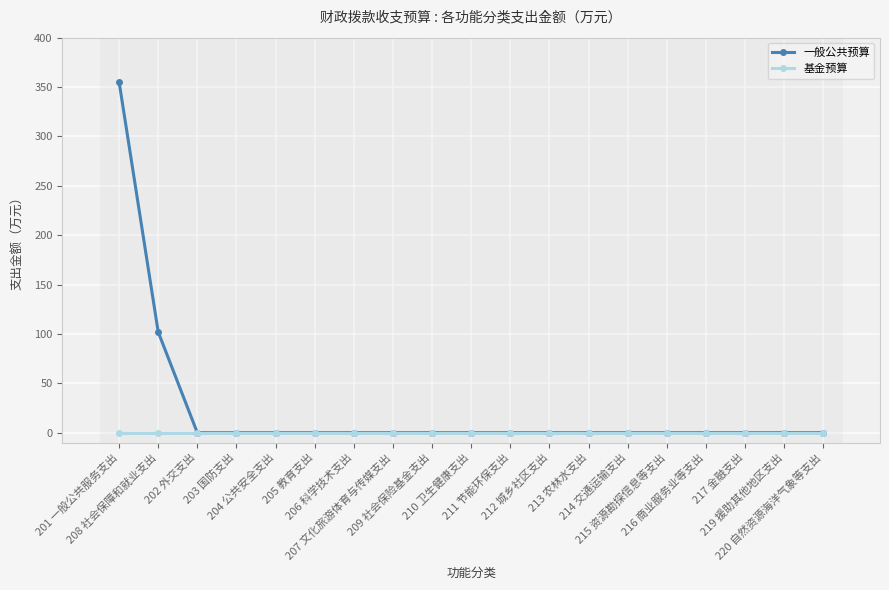

What are all the series names shown in the legend?

一般公共预算, 基金预算